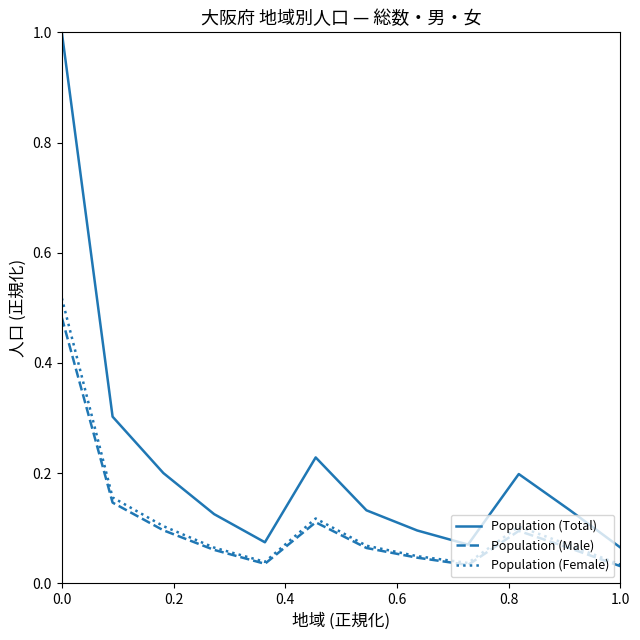

In Population (Female), how many points are lower than both neighbors (excluding endpoints)?

2